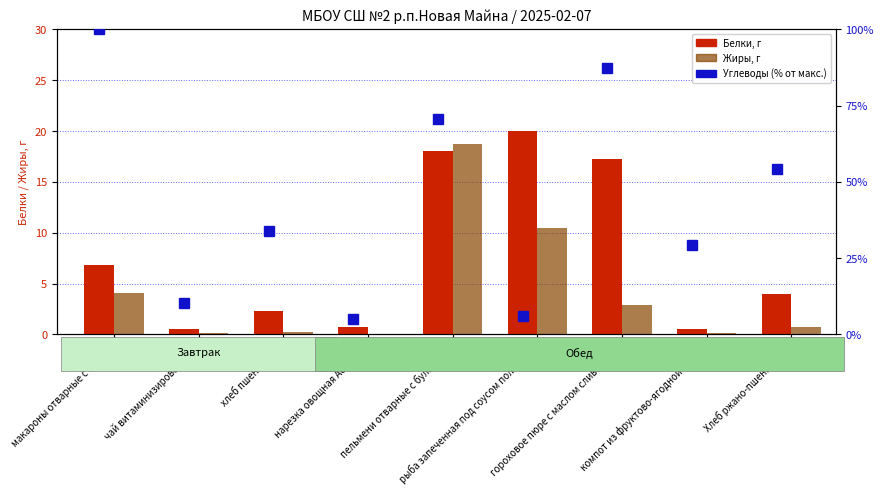

What are all the series names shown in the legend?

Белки, Жиры, Углеводы (% от макс.)